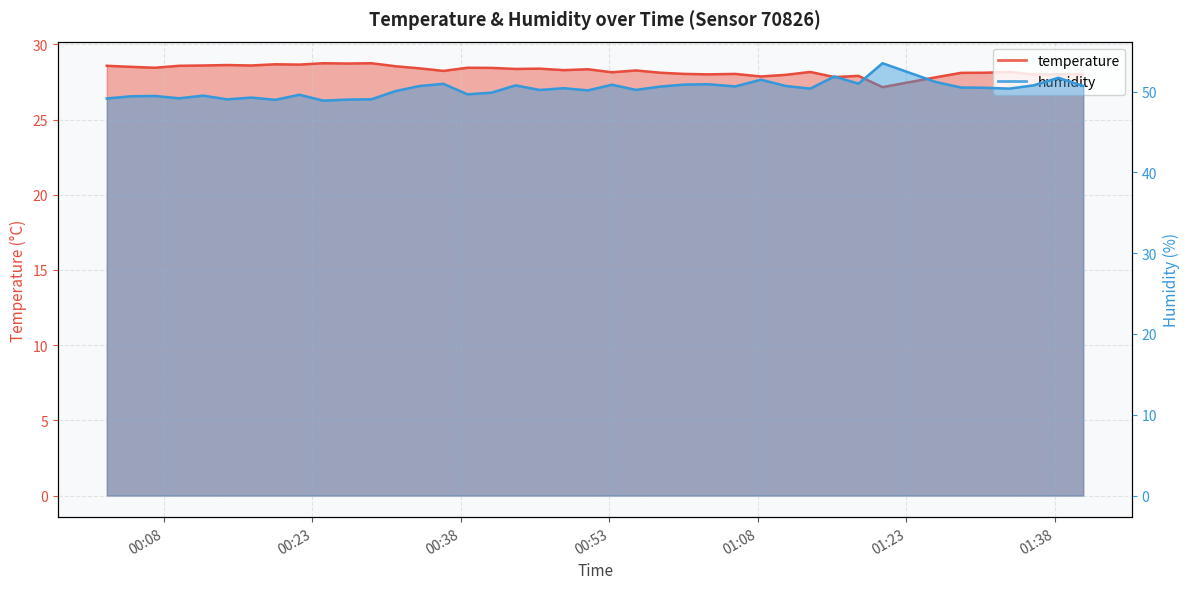

True or false: humidity and temperature cross at least once.

False